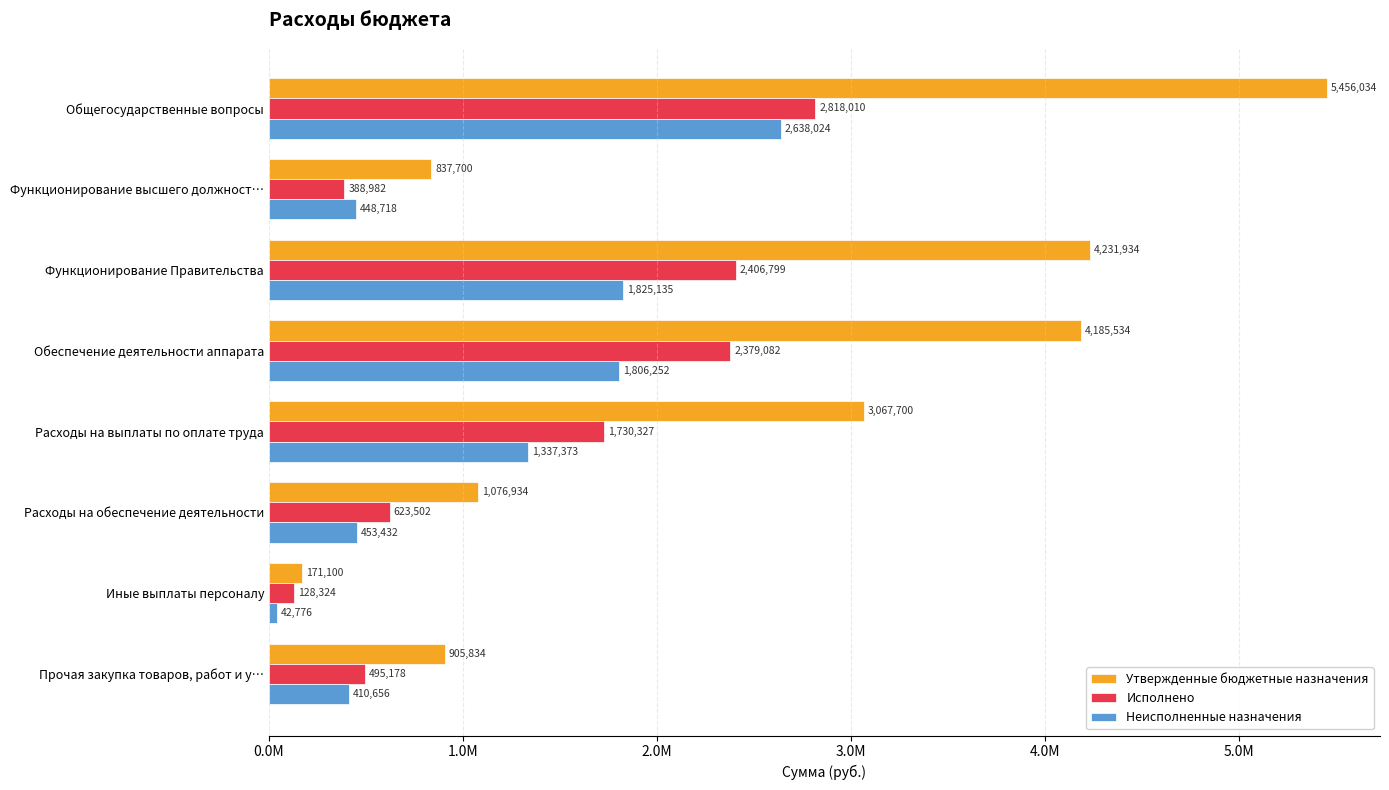

Rank the series by their average value, from lowest to highest.

Неисполненные назначения, Исполнено, Утвержденные бюджетные назначения